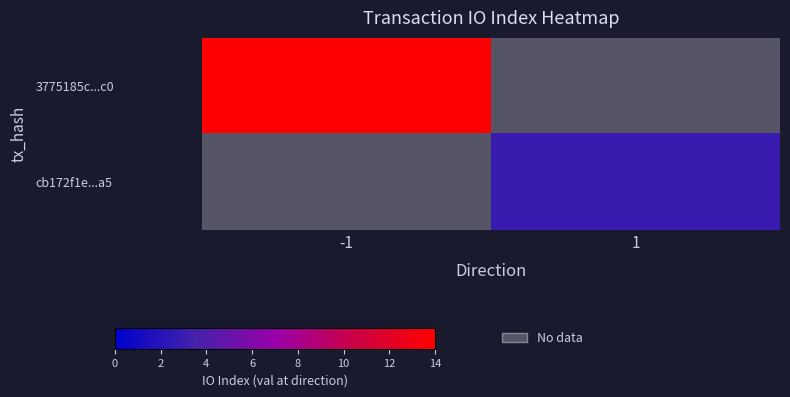

Is the value of 3775185c...c0 at -1 greater than the value of cb172f1e...a5 at 1?

Yes